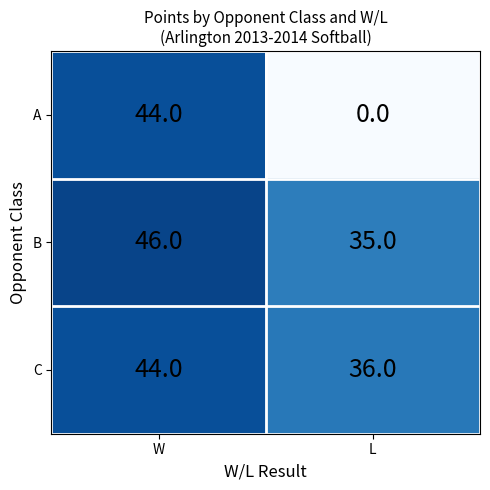

What is the sum of the C values at W and L?

80